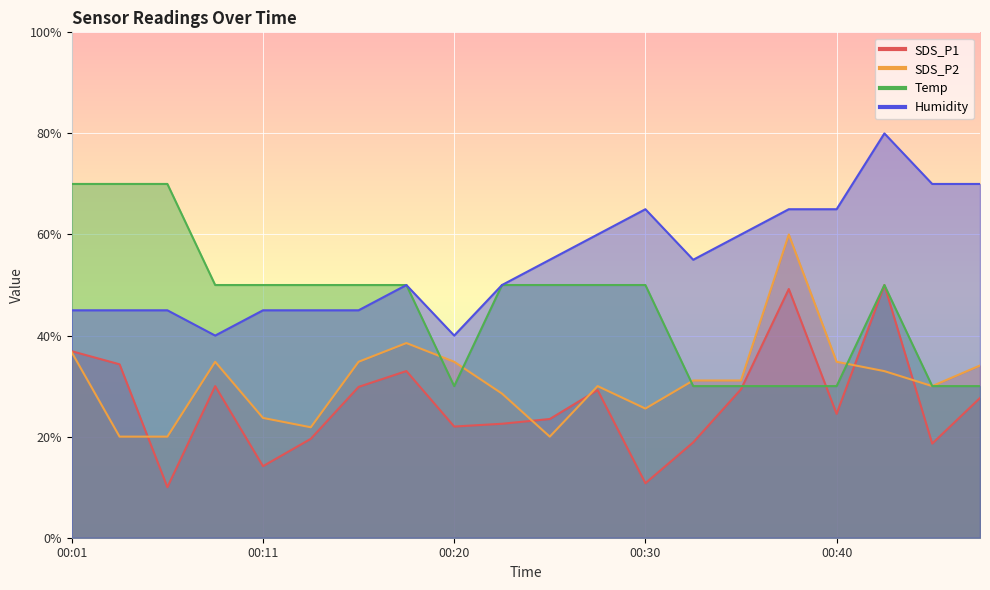

What is the highest value of the Humidity series?

80.0